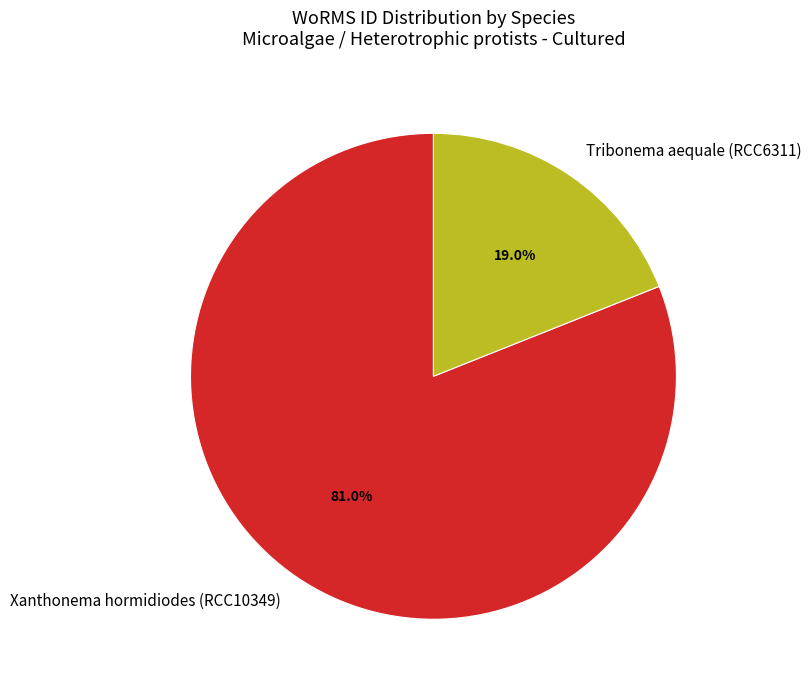

How many slices are in this pie chart?

2